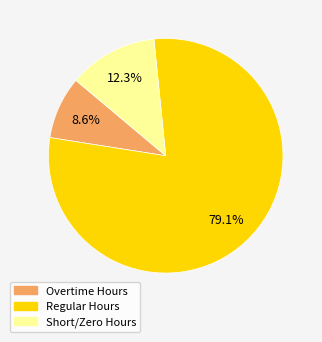

How many slices are in this pie chart?

3